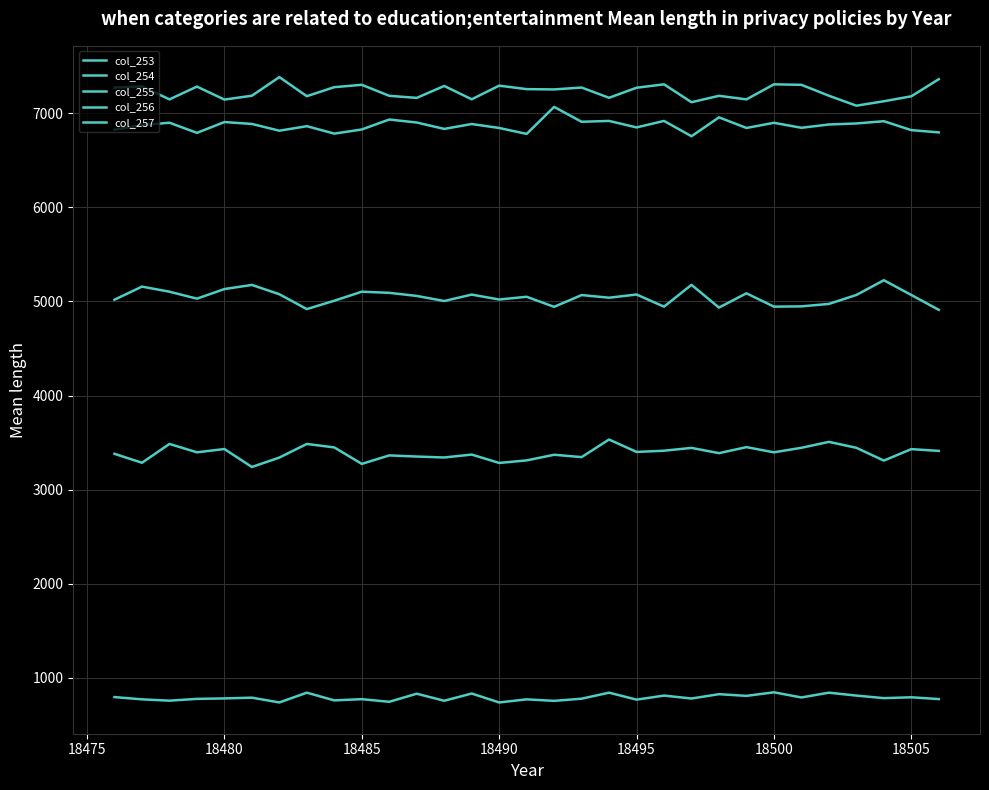

Is this an area chart (filled region under the line)?

No